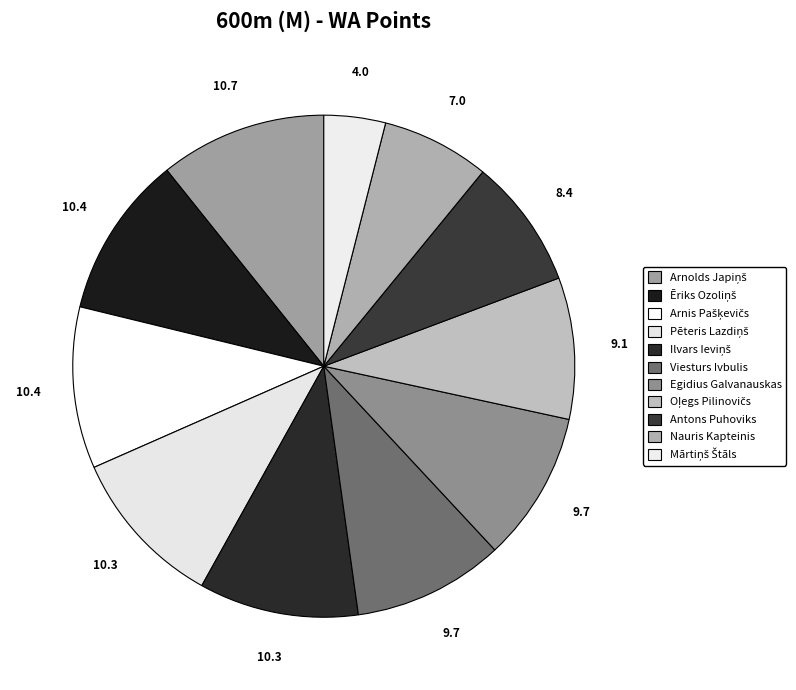

Is there any slice that represents more than half of the pie?

No